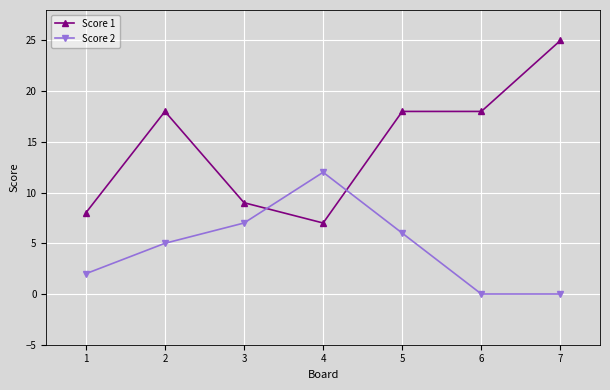

What is the maximum value for Score 2?

12